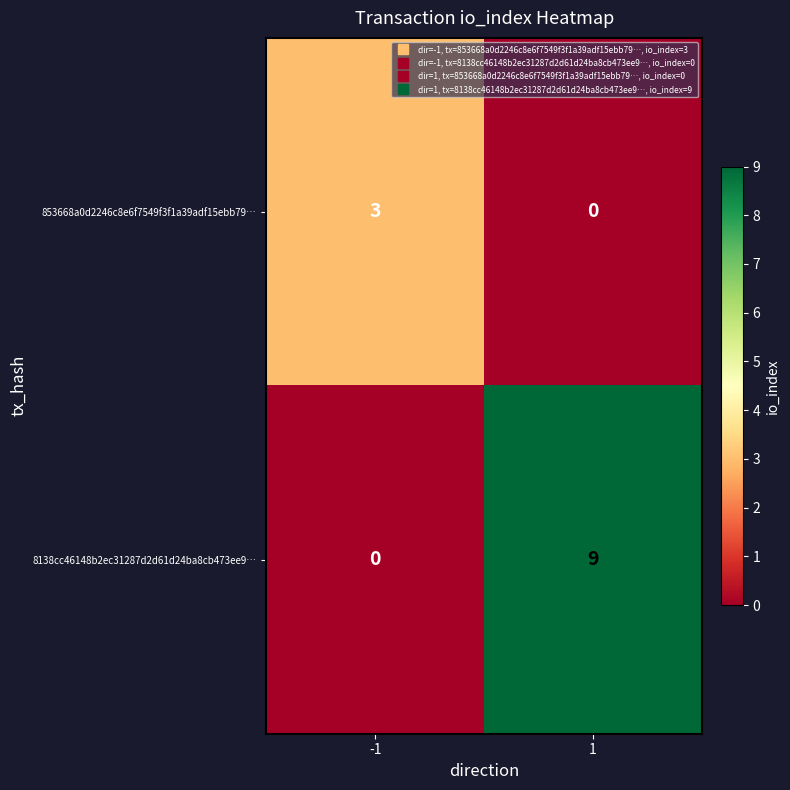

Reading left to right, what are all the values shown in this chart?

853668a0d2246c8e6f7549f3f1a39adf15ebb79…: 3	0
8138cc46148b2ec31287d2d61d24ba8cb473ee9…: 0	9